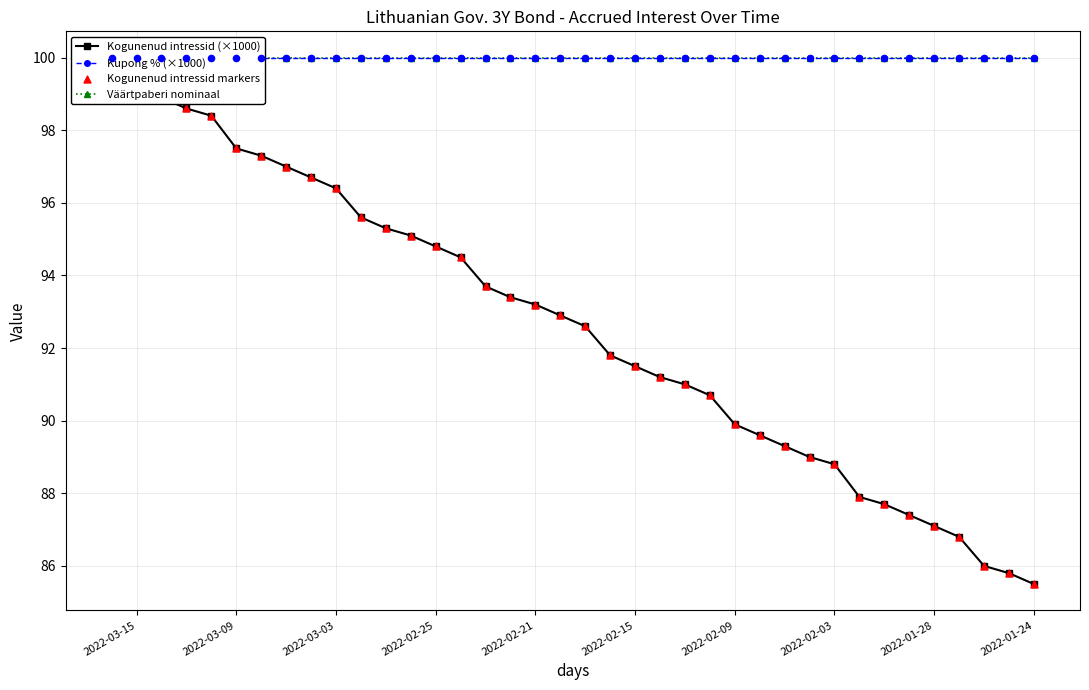

Which series has the largest Y range (max minus min)?

Kogunenud intressid (×1000)